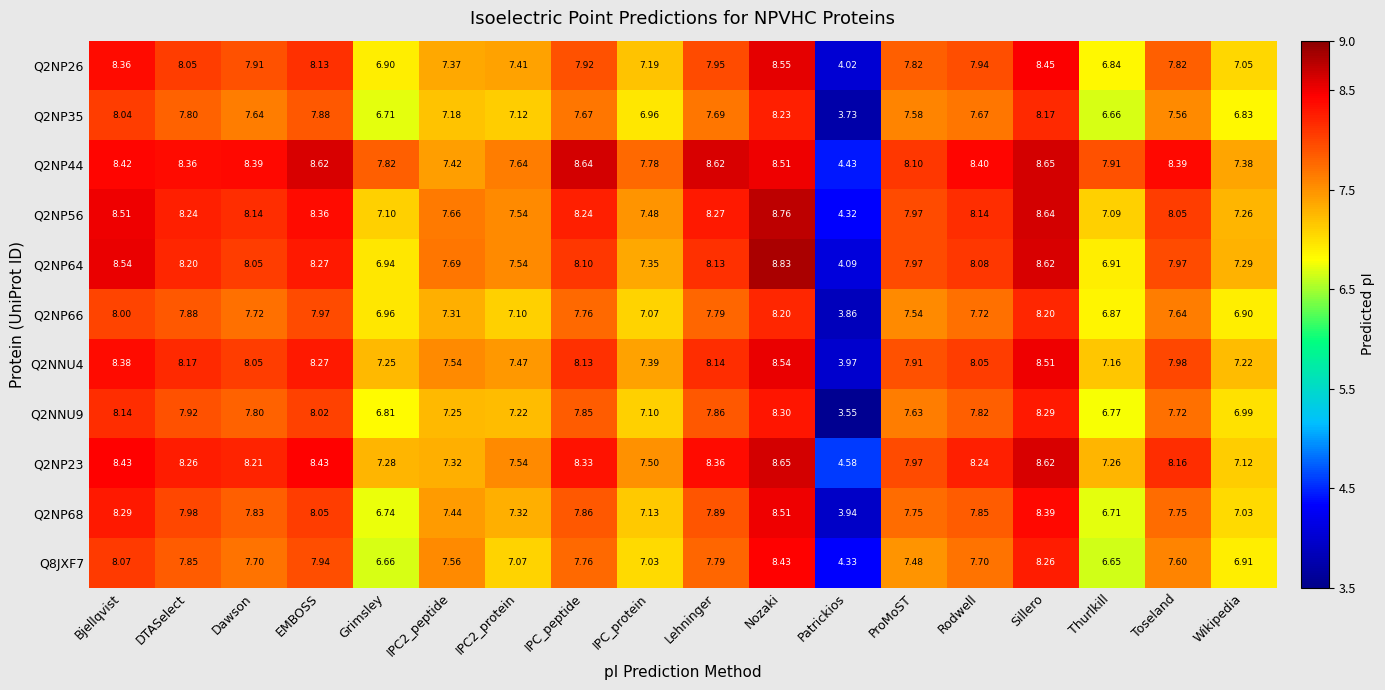

At how many categories does at least one series exceed 4?

18